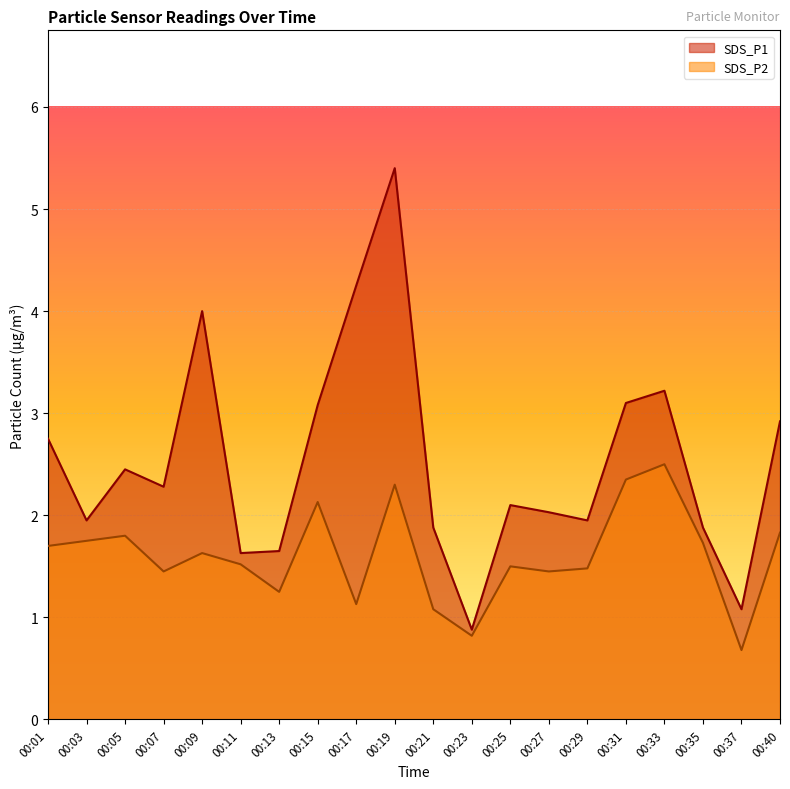

List the labels in order of SDS_P2 value, smallest first.

00:37, 00:23, 00:21, 00:17, 00:13, 00:07, 00:27, 00:29, 00:25, 00:11, 00:09, 00:01, 00:35, 00:03, 00:05, 00:40, 00:15, 00:19, 00:31, 00:33